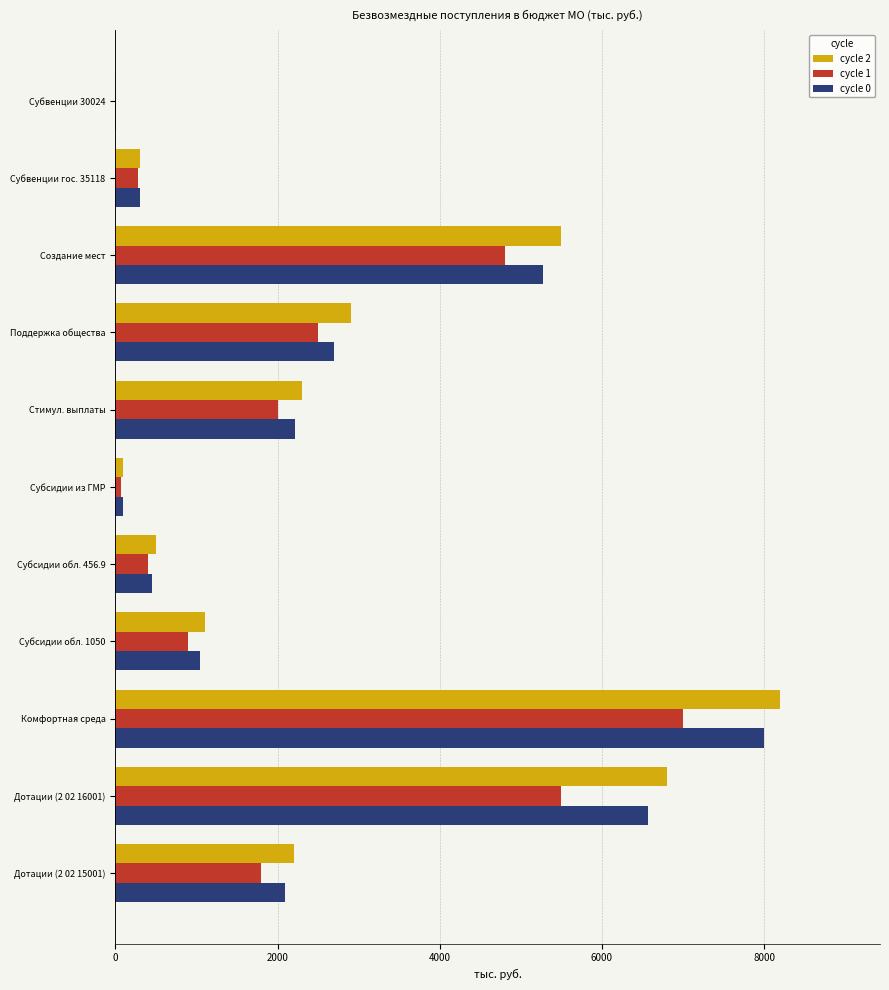

What is the sum of all cycle 2 values?

29909.0